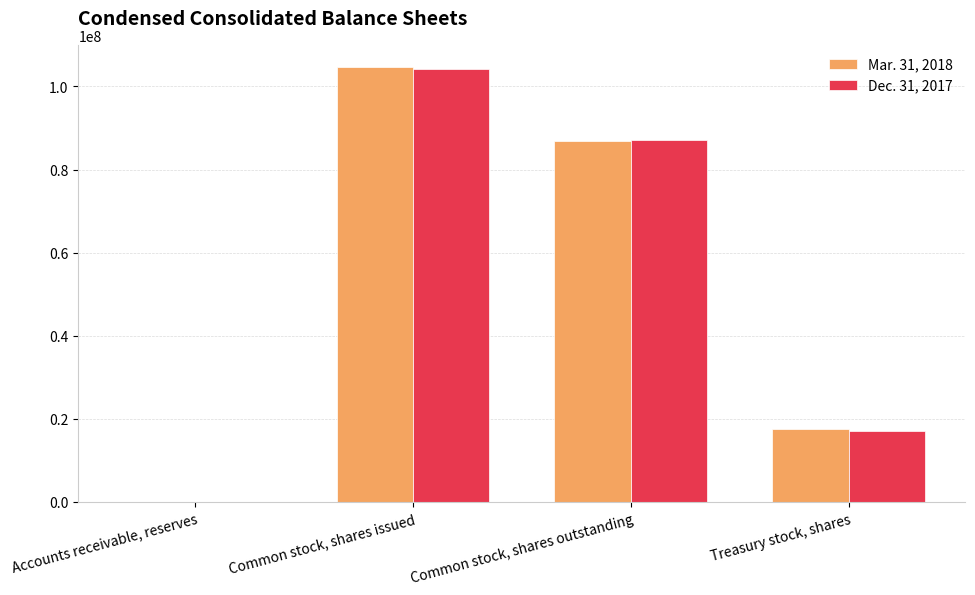

What is the greatest value displayed?

104676000